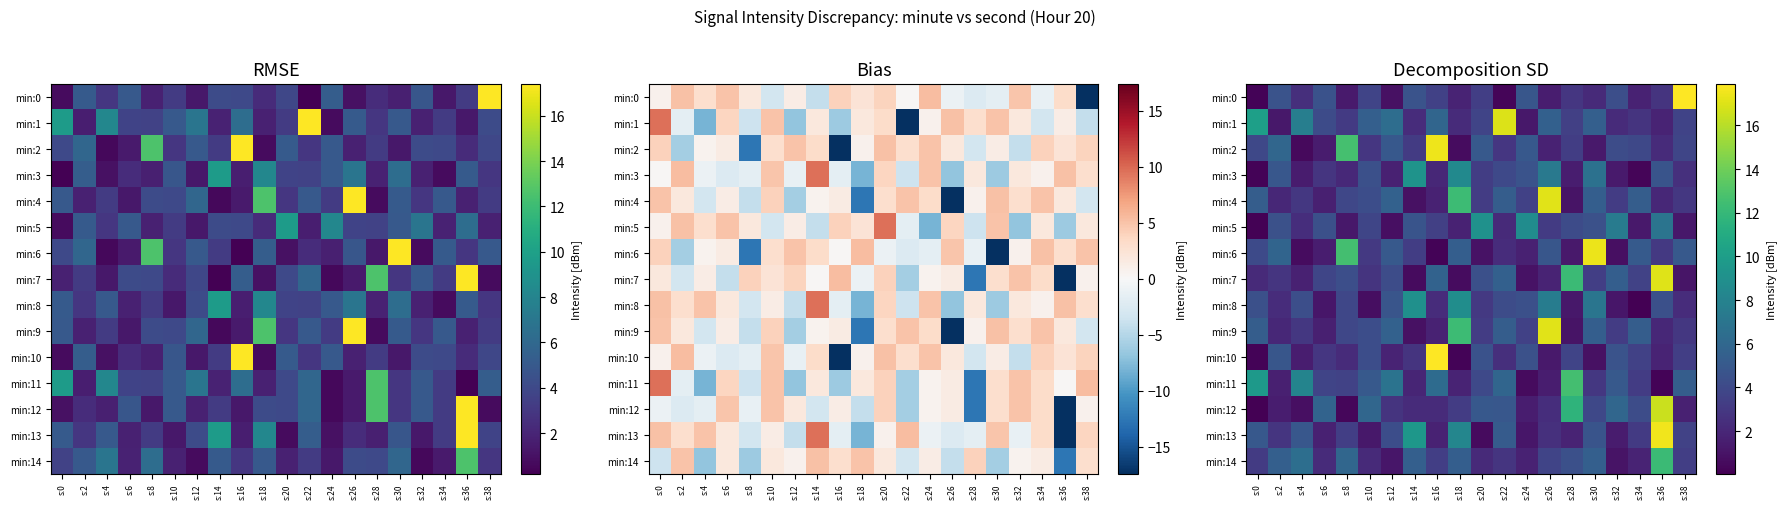

How many categories are shown in the chart?

20